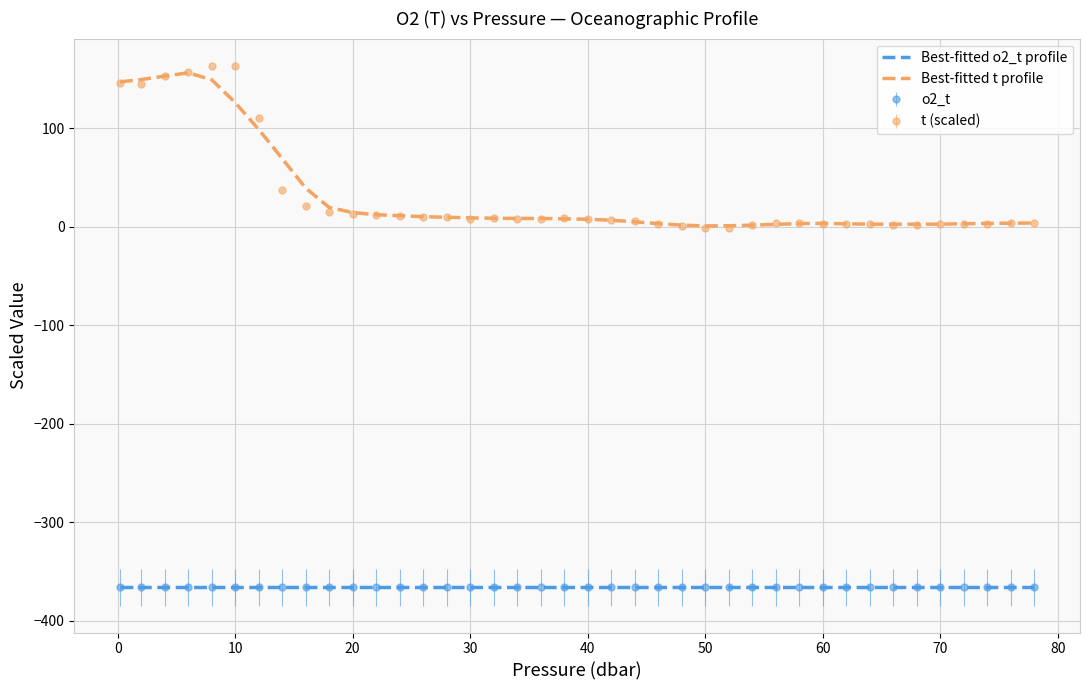

True or false: t (scaled) and o2_t intersect in this chart.

False